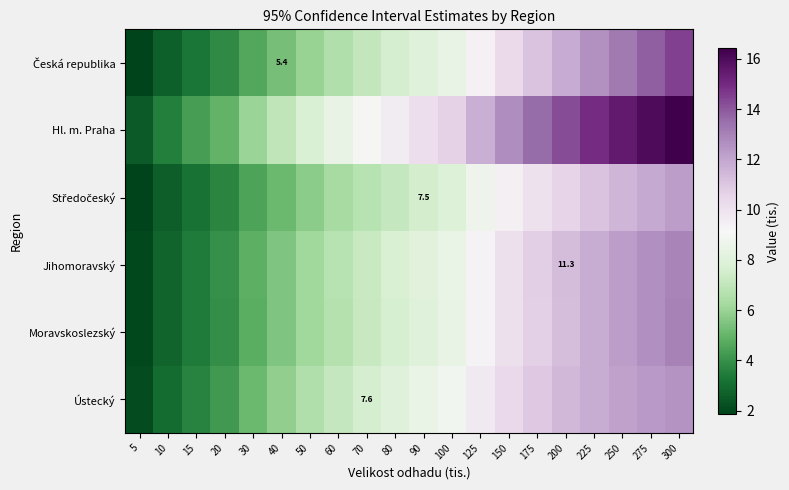

List the labels in order of Jihomoravský value, smallest first.

5, 10, 15, 20, 30, 40, 50, 60, 70, 80, 90, 100, 125, 150, 175, 200, 225, 250, 275, 300